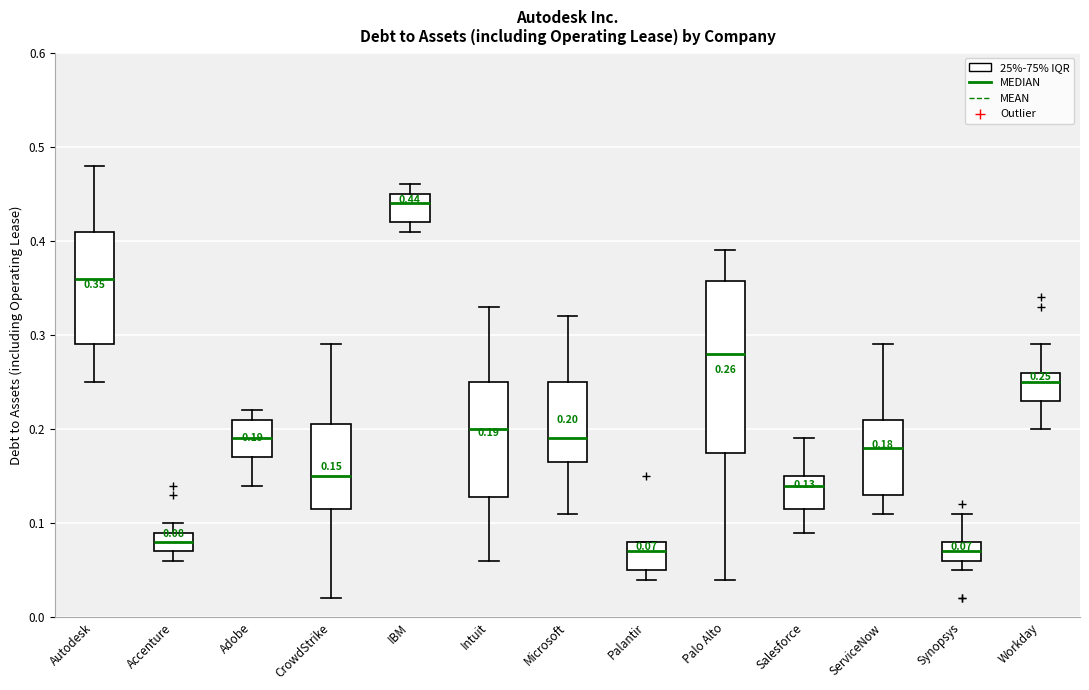

Which box is the tallest, from its lower edge to its upper edge?

Palo Alto